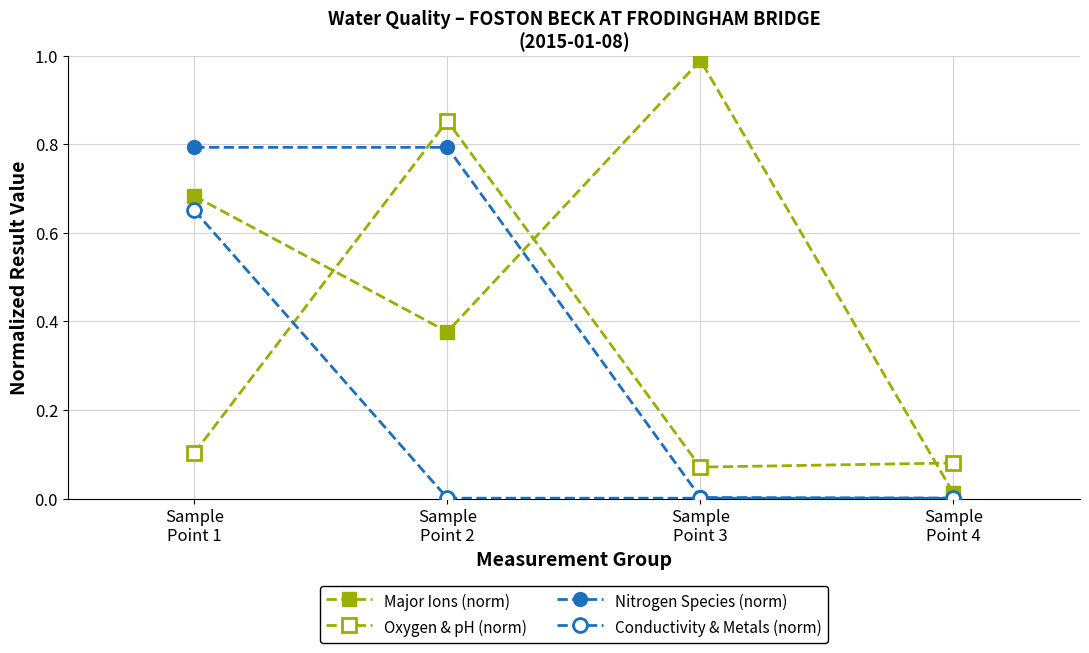

How many intersections are there between Nitrogen Species (norm) and Oxygen & pH (norm)?

1